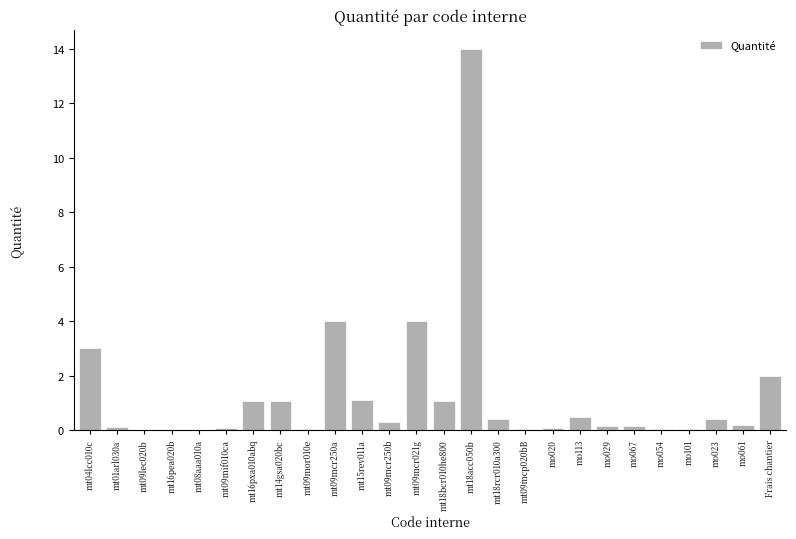

What is the greatest value displayed?

14.0